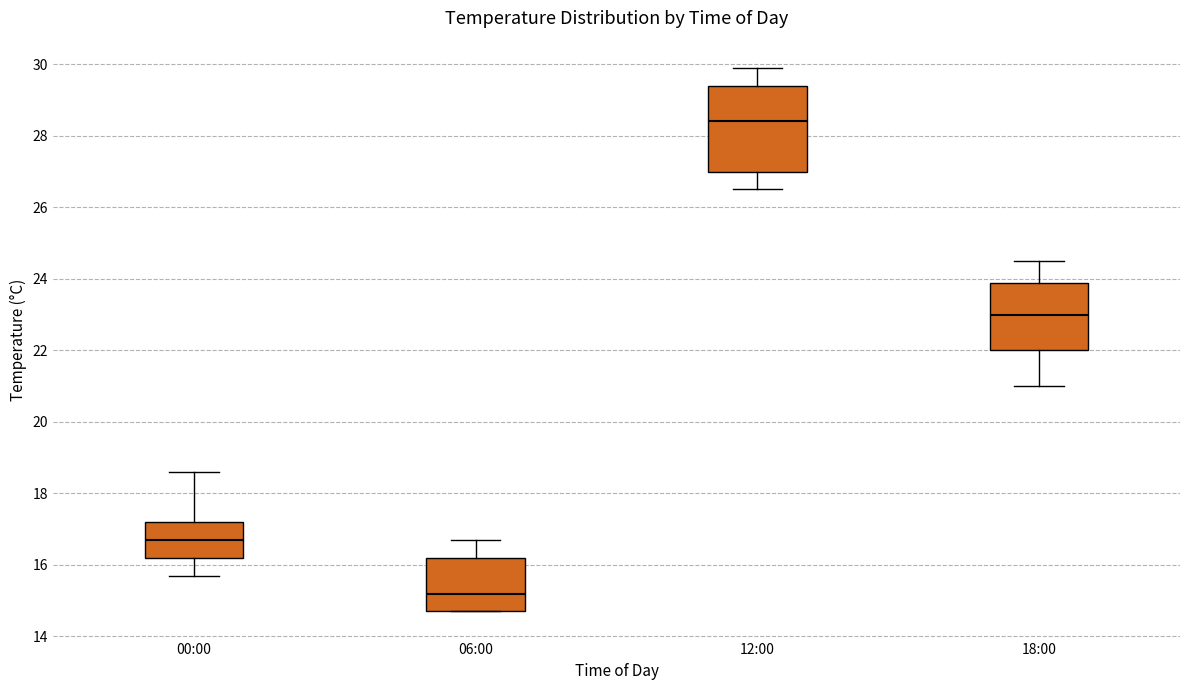

Reading left to right, read every box against the y-axis: the position of its median line, the range the box covers, and the ends of its whiskers. The values are not printed on the chart, so give them approximately, as read against the axis.

00:00: median 16.8, box 16.2 to 17.2, whiskers 15.8 to 18.6
06:00: median 15.2, box 14.8 to 16.2, whiskers 14.8 to 16.8
12:00: median 28.4, box 27.0 to 29.4, whiskers 26.6 to 30.0
18:00: median 23.0, box 22.0 to 23.8, whiskers 21.0 to 24.6